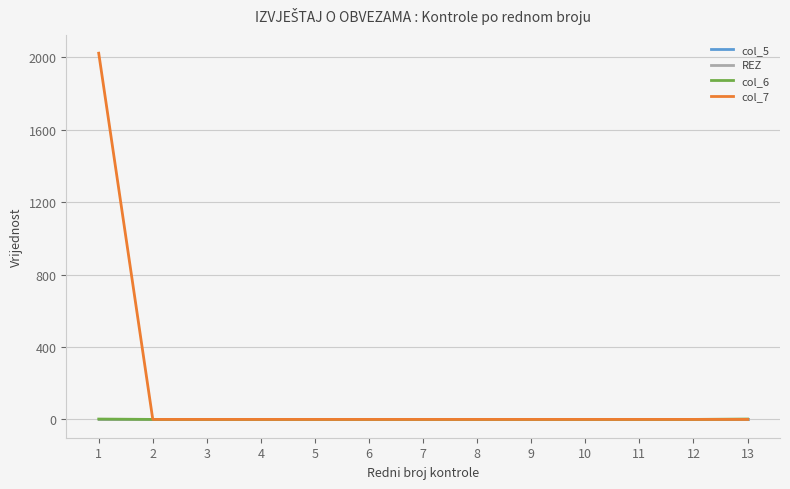

At which label is col_7 closest to 1011?

1